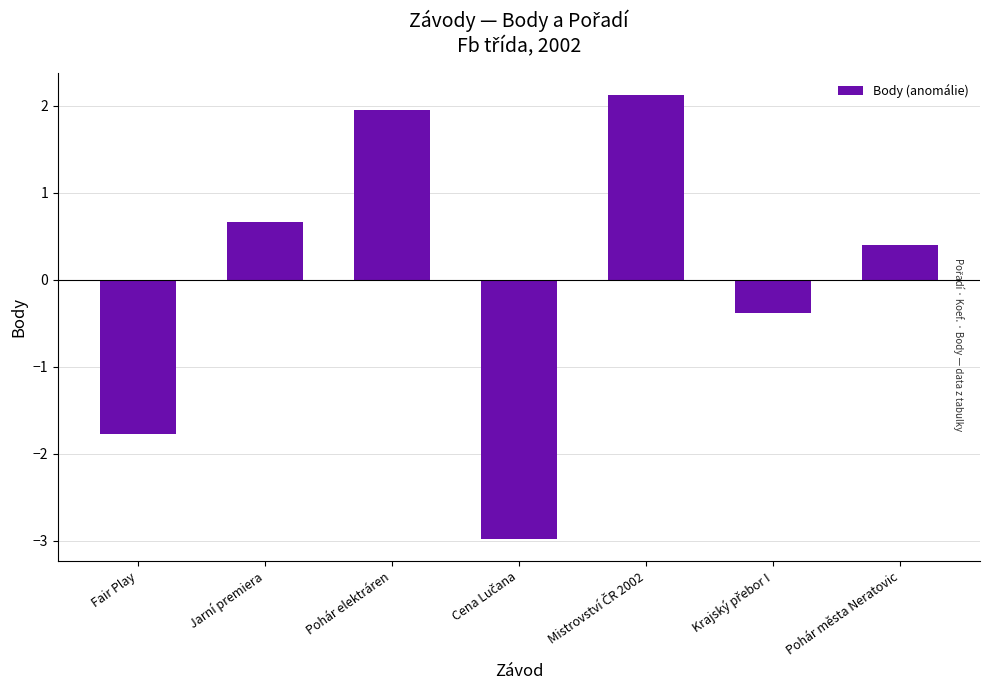

Reading left to right, extract all data points from this chart.

-1.8	0.7	1.9	-3.0	2.1	-0.4	0.4